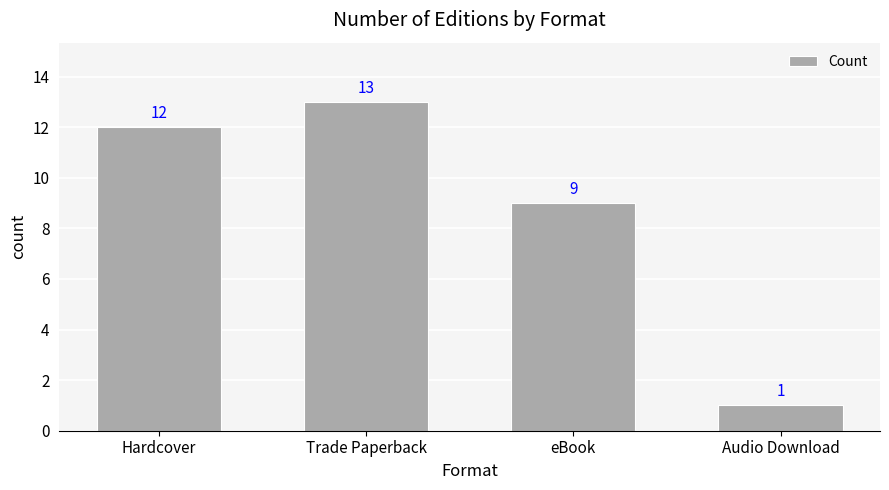

Does the chart contain stacked bars?

No